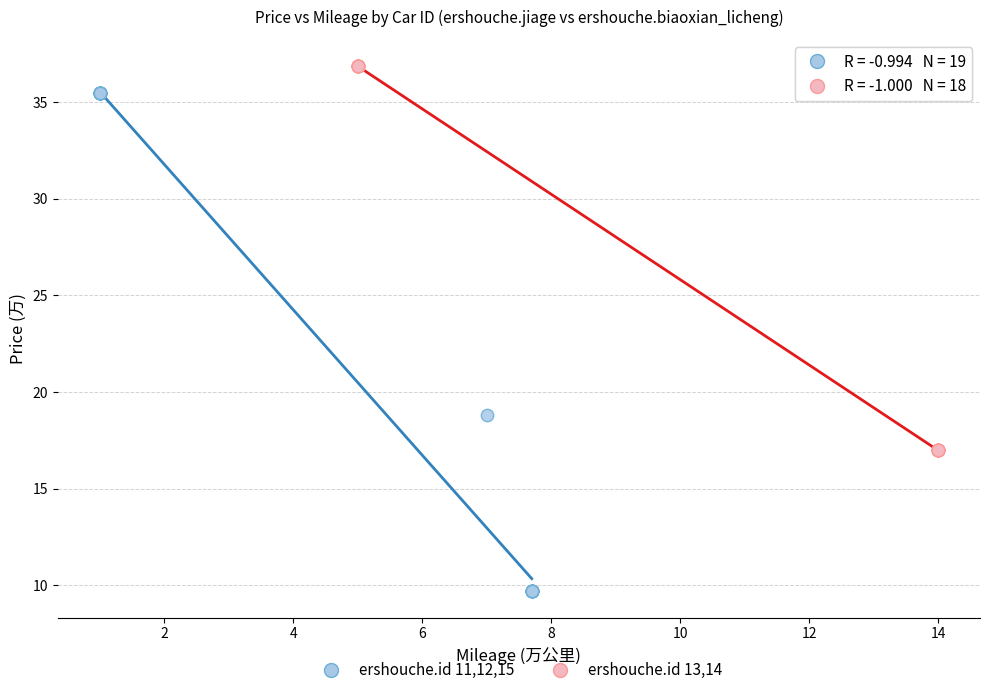

Which series has the largest Y range (max minus min)?

ershouche.id 11,12,15